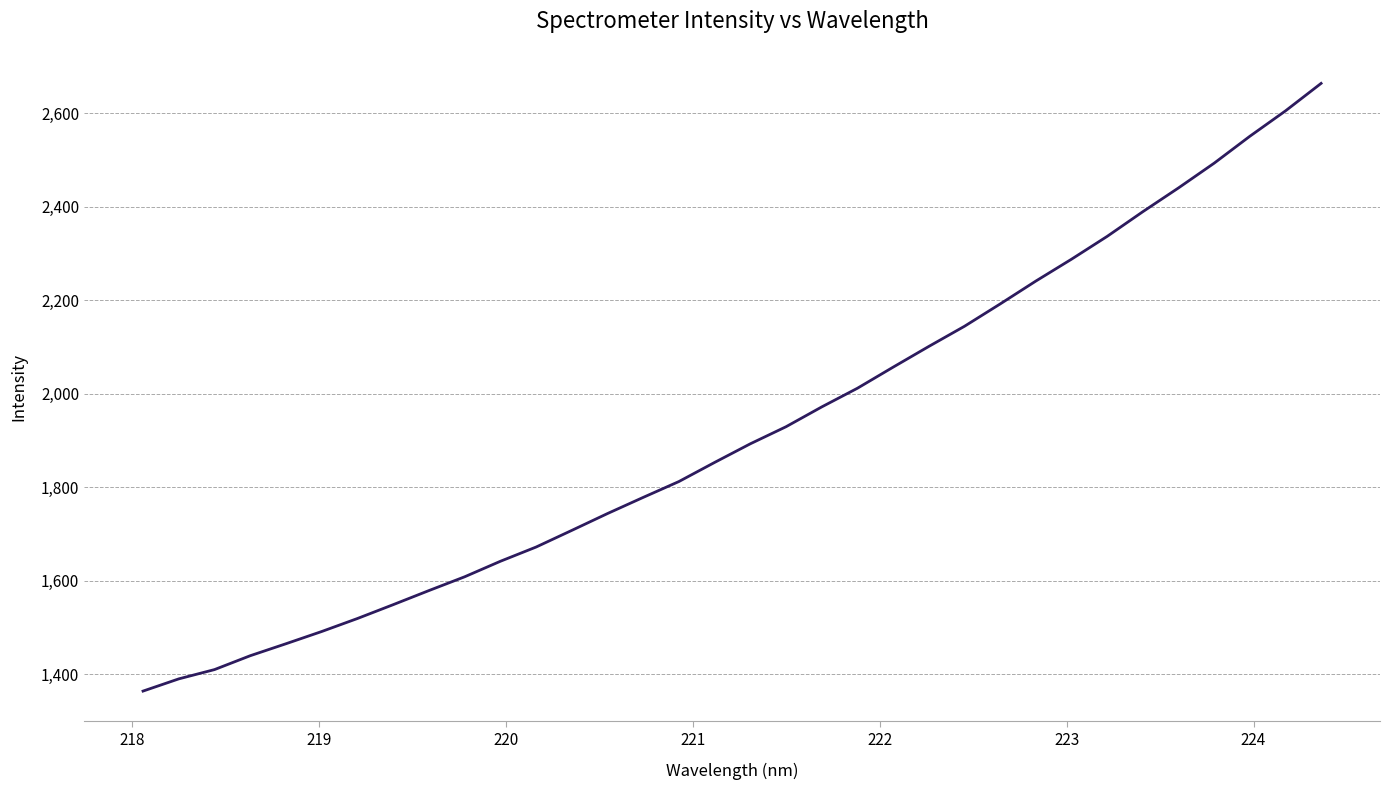

What is the greatest value displayed?

2663.9